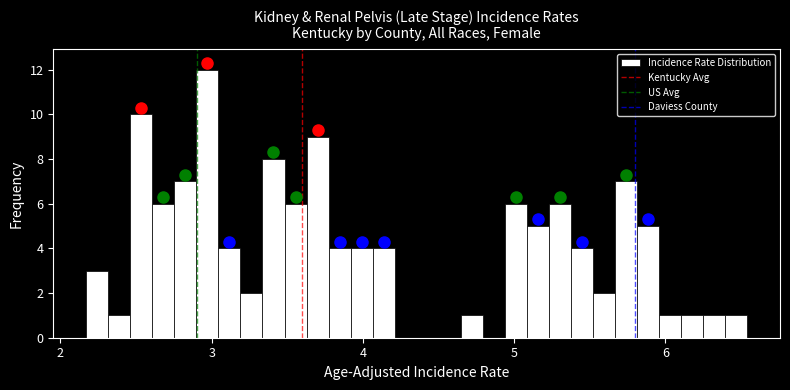

Read against the x-axis, roughly where is the centre of the tallest bar?

3.0